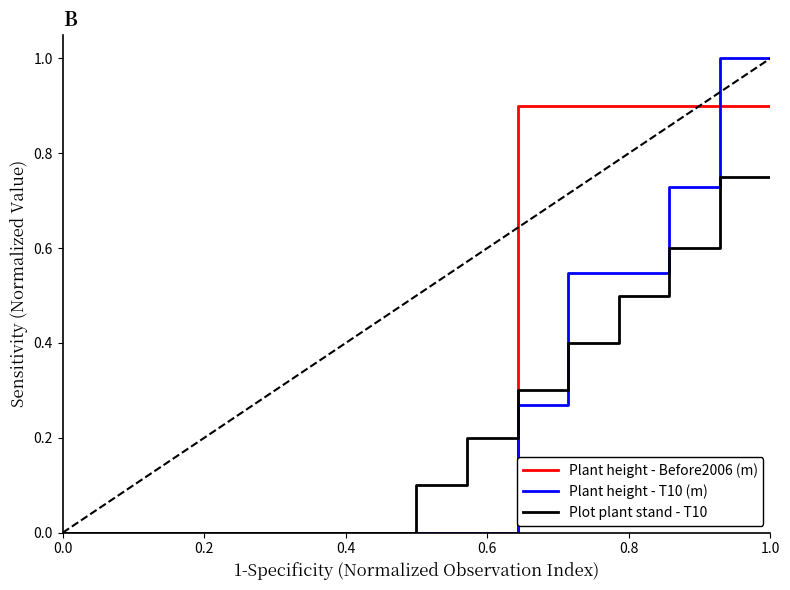

Rank the series by their average value, from highest to lowest.

Plant height - Before2006 (m), Plant height - T10 (m), Plot plant stand - T10